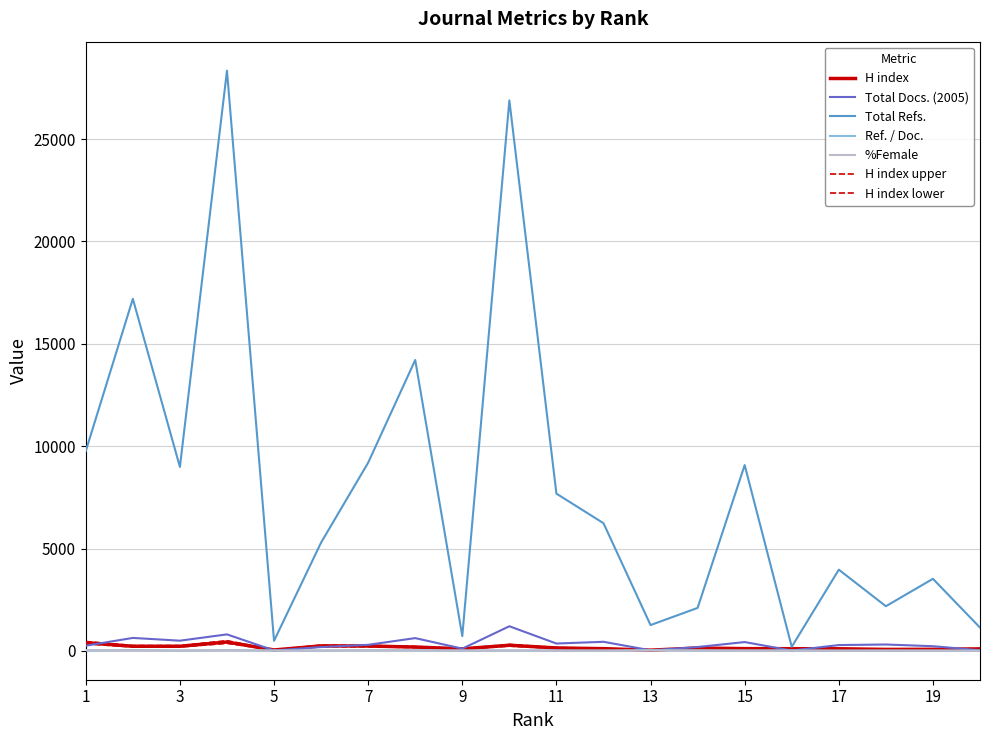

True or false: Total Docs. (2005) and %Female intersect in this chart.

False